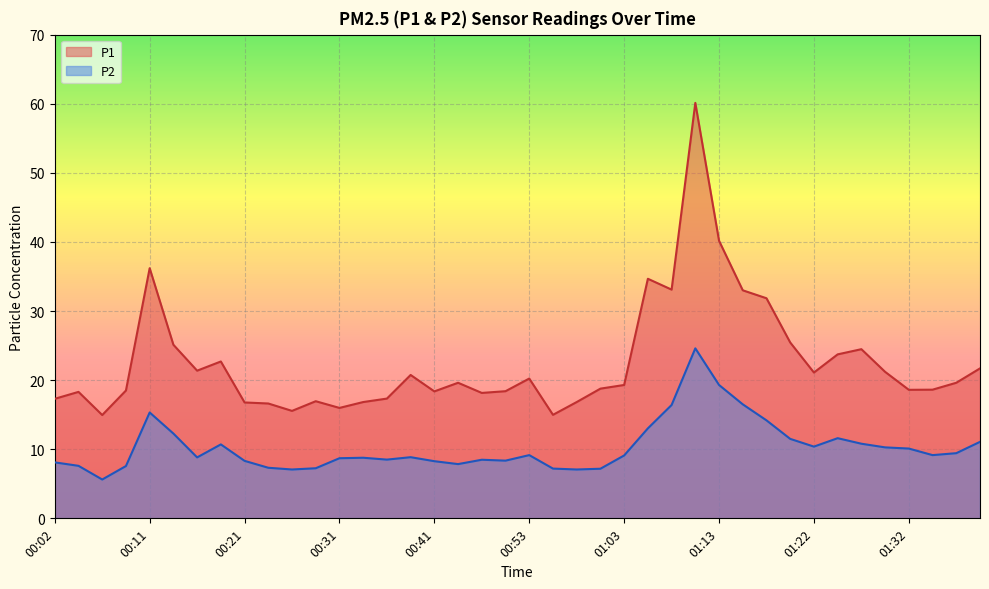

Rank the series by their average value, from highest to lowest.

P1, P2